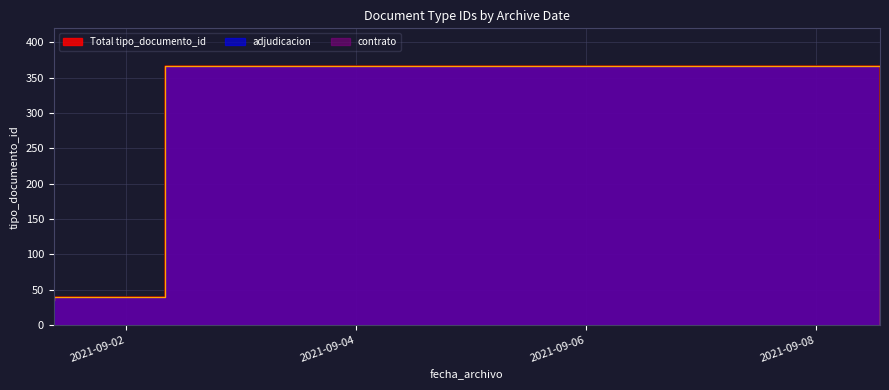

What is the label of the 3rd point from the right?

2021-09-01 09:00:58